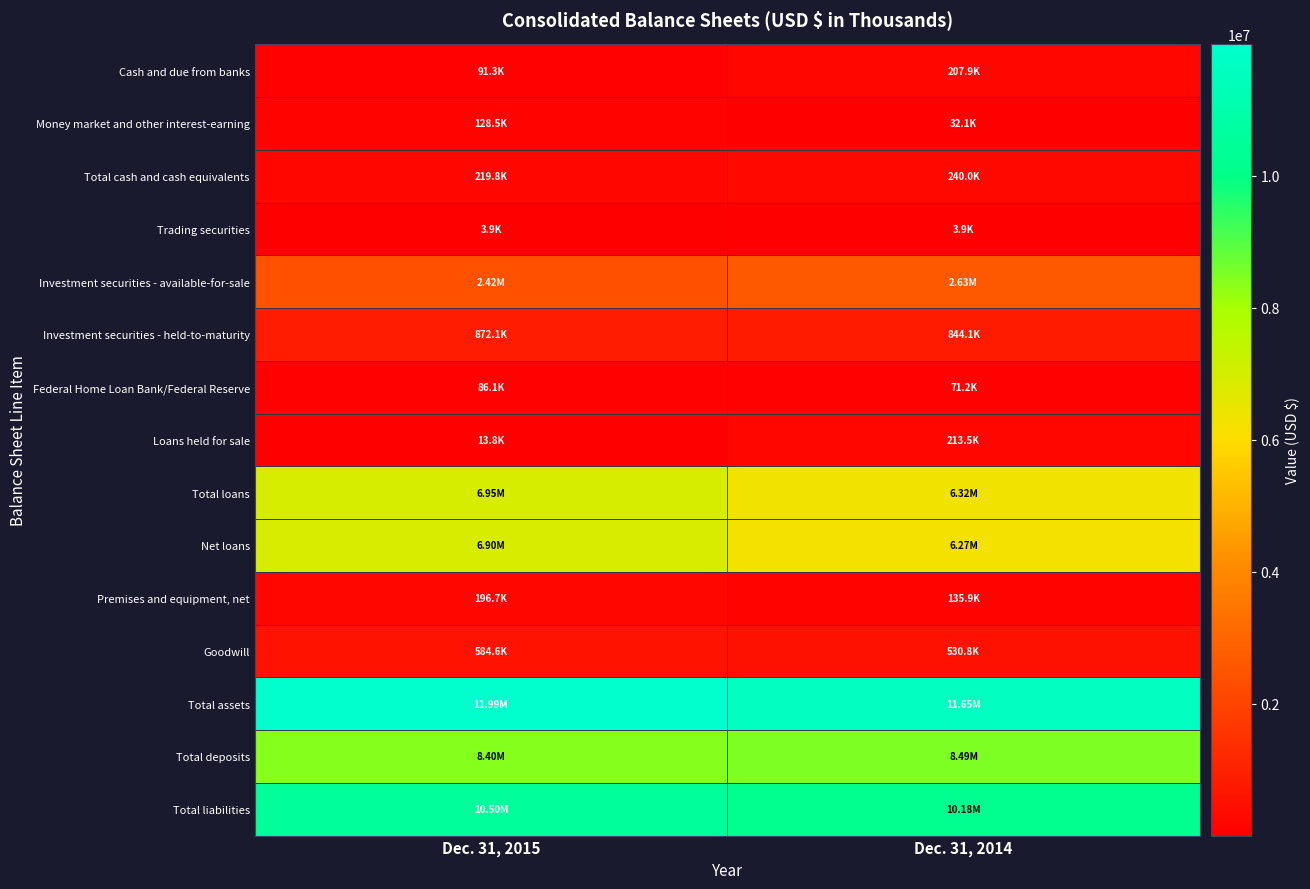

Rank the series by their maximum value, from highest to lowest.

Total assets, Total liabilities, Total deposits, Total loans, Net loans, Investment securities - available-for-sale, Investment securities - held-to-maturity, Goodwill, Total cash and cash equivalents, Loans held for sale, Cash and due from banks, Premises and equipment, net, Money market and other interest-earning, Federal Home Loan Bank/Federal Reserve, Trading securities